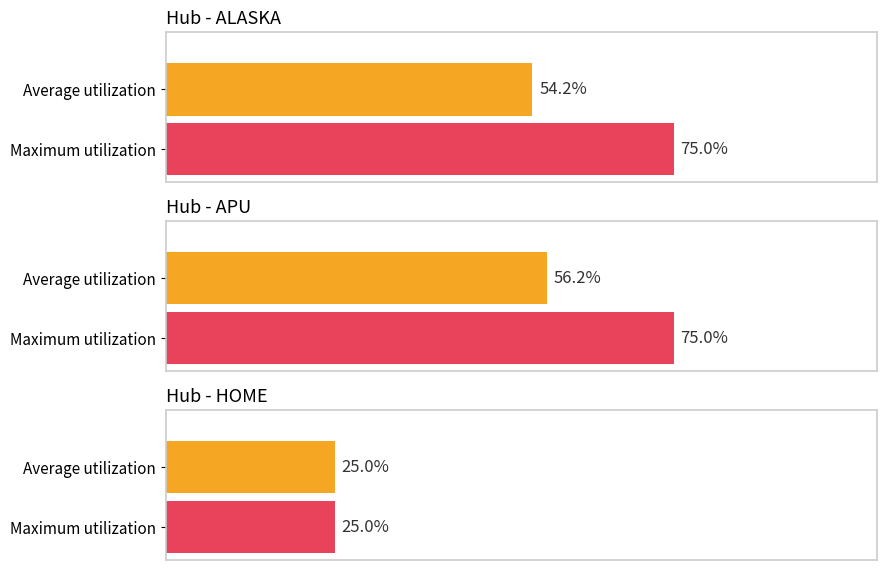

Count the number of categories in the chart.

6